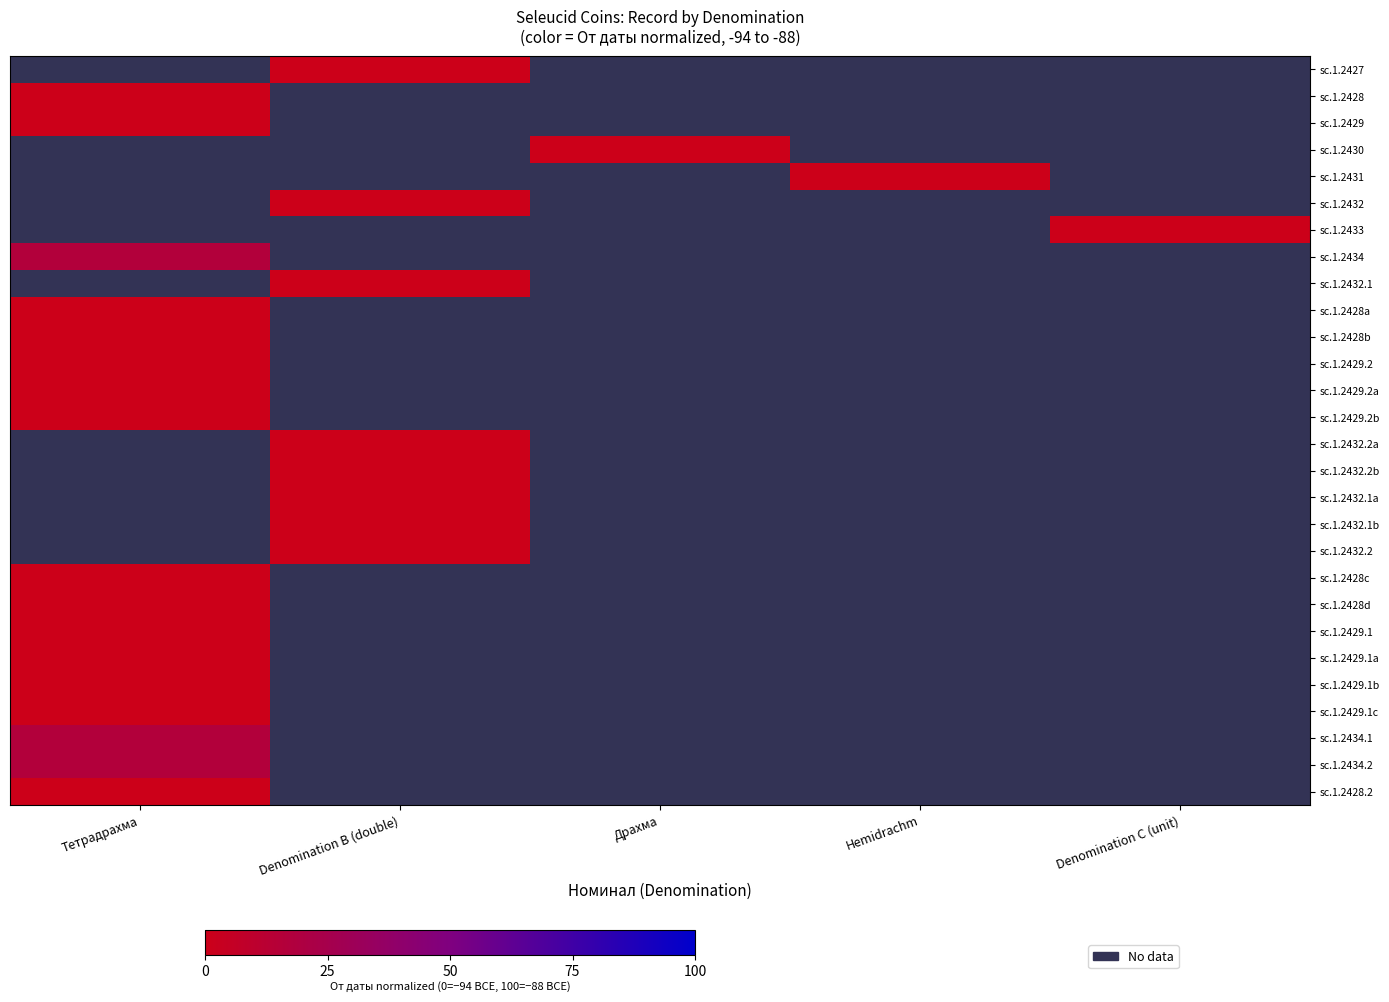

List the series in order of their peak value, lowest first.

sc.1.2428.2, sc.1.2427, sc.1.2428, sc.1.2429, sc.1.2430, sc.1.2431, sc.1.2432, sc.1.2433, sc.1.2434, sc.1.2432.1, sc.1.2428a, sc.1.2428b, sc.1.2429.2, sc.1.2429.2a, sc.1.2429.2b, sc.1.2432.2a, sc.1.2432.2b, sc.1.2432.1a, sc.1.2432.1b, sc.1.2432.2, sc.1.2428c, sc.1.2428d, sc.1.2429.1, sc.1.2429.1a, sc.1.2429.1b, sc.1.2429.1c, sc.1.2434.1, sc.1.2434.2